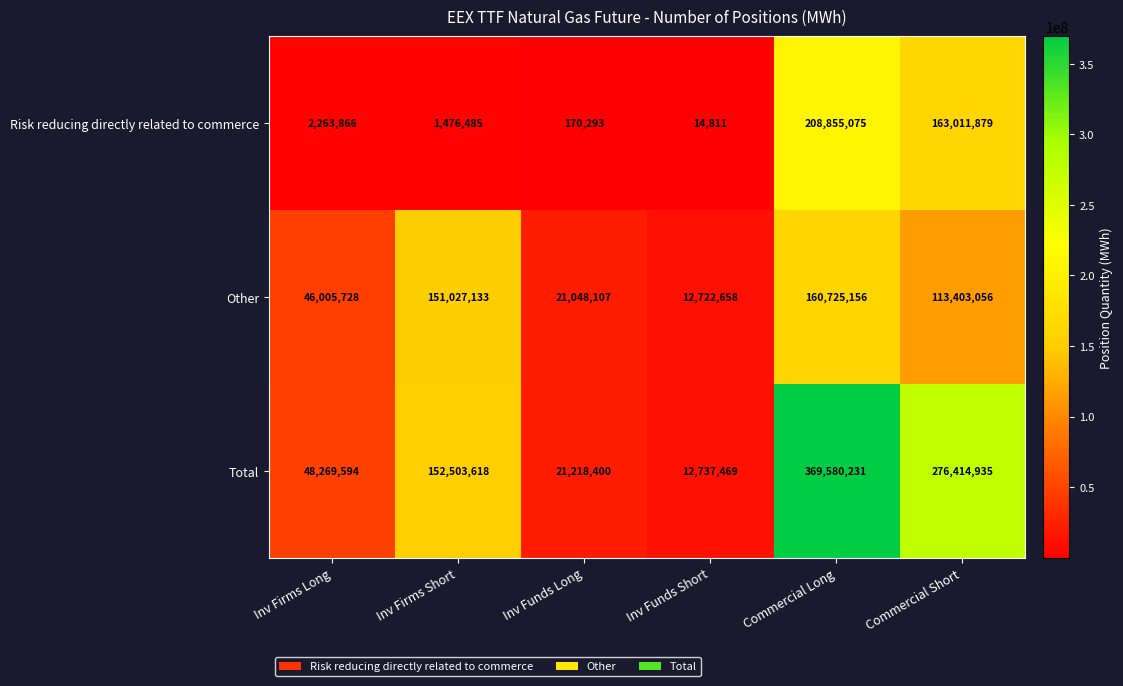

Is it true that Total equals 21218400 at Inv Funds Long?

True